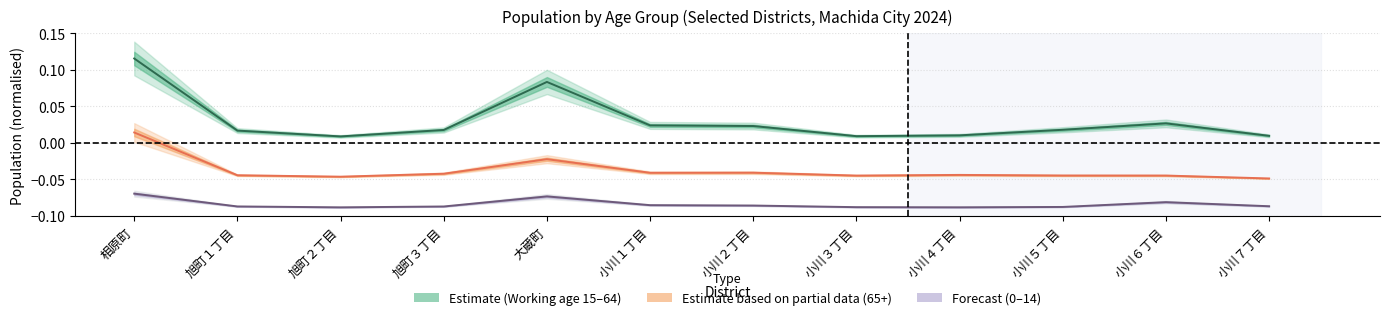

Where is 65_plus_male nearest to the value 0?

相原町